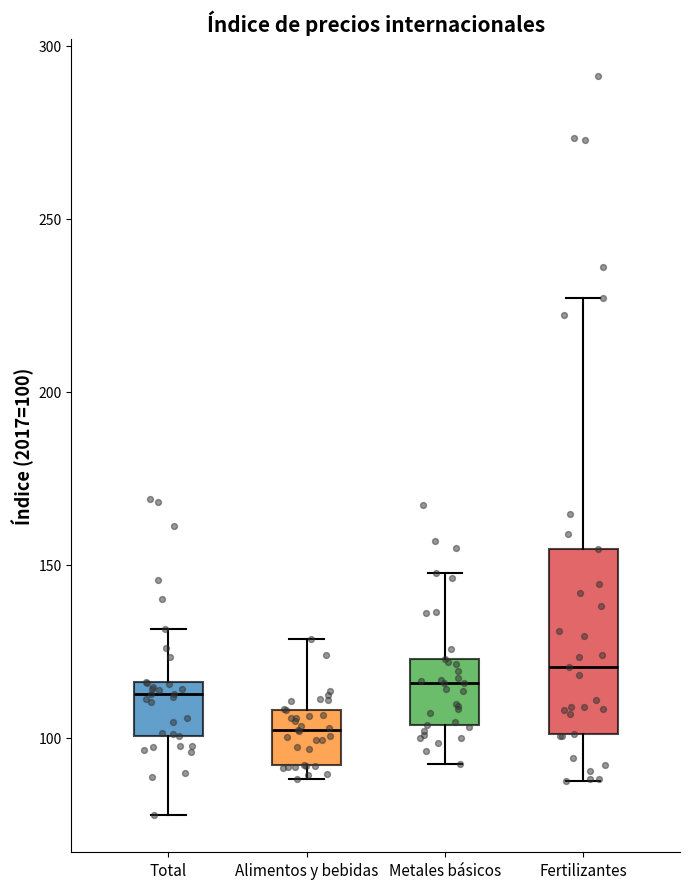

Where is the lower edge of the box for Metales básicos on the y-axis? The values are not printed on the chart, so give them approximately, as read against the axis.

105